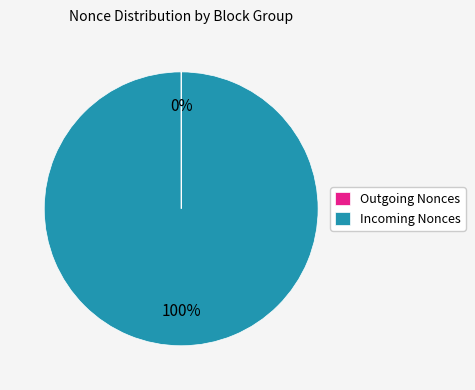

To the nearest percent, what is the difference between the largest and smallest slice percentages?

100%